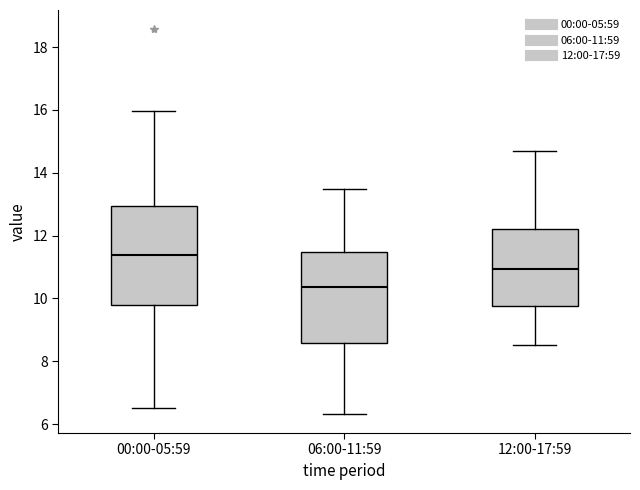

Which box is the tallest, from its lower edge to its upper edge?

00:00-05:59